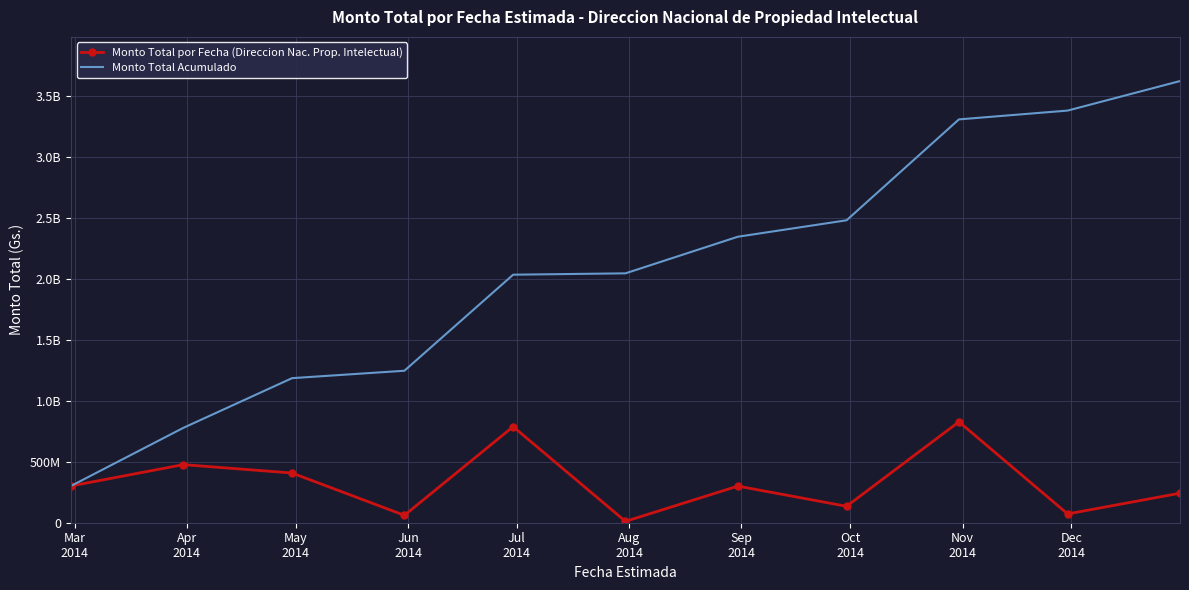

Where is the first local maximum for Monto Total por Fecha (Direccion Nac. Prop. Intelectual)?

Apr
2014